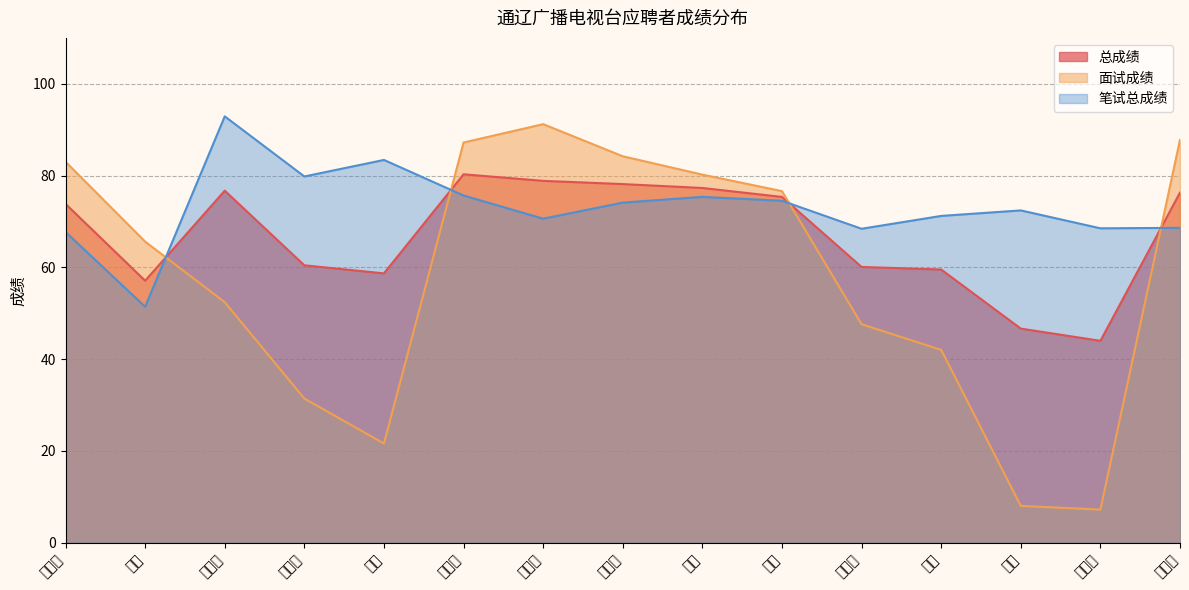

At which category does 笔试总成绩 reach its first local peak?

王露婕